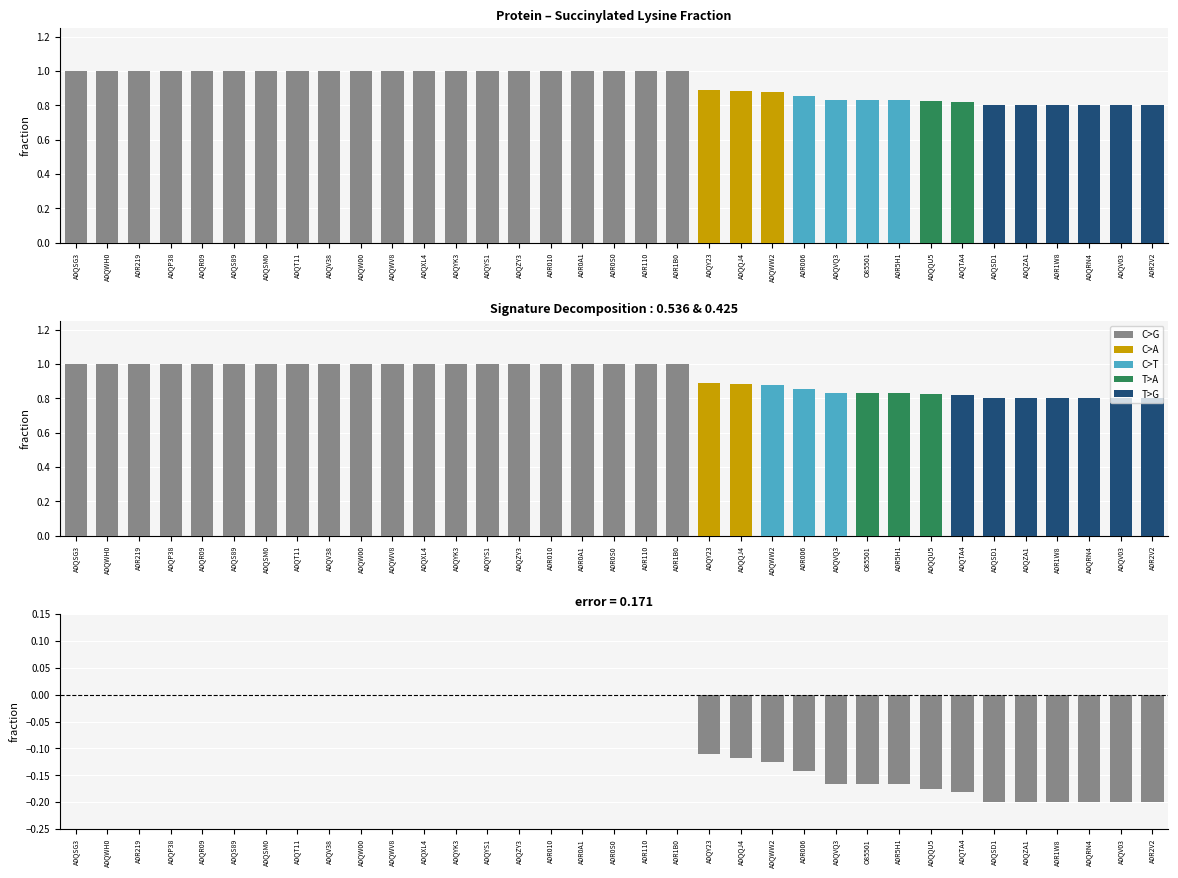

True or false: the data shows 0.8 at A0QV03.

True